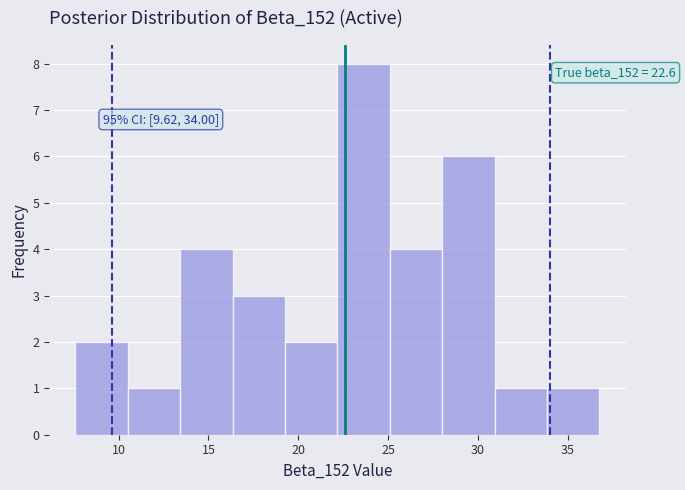

Which range on the x-axis has the tallest bar?

22.0 to 25.0